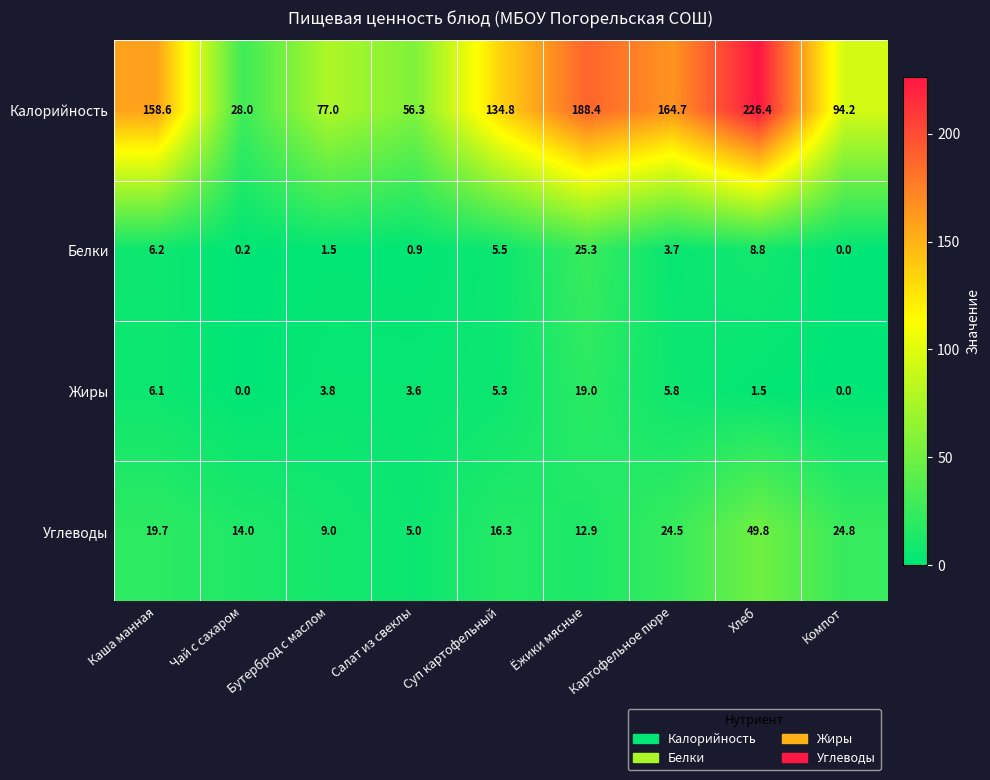

Is it true that Углеводы equals 1.9 at Бутерброд с маслом?

False